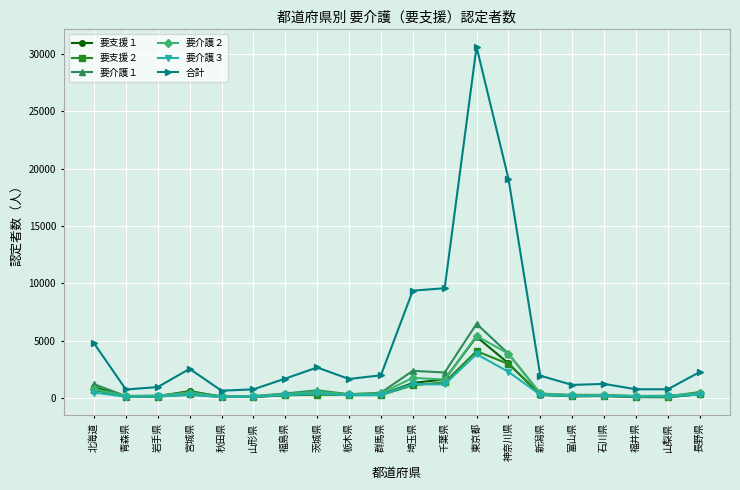

Which series has the widest spread of values?

合計